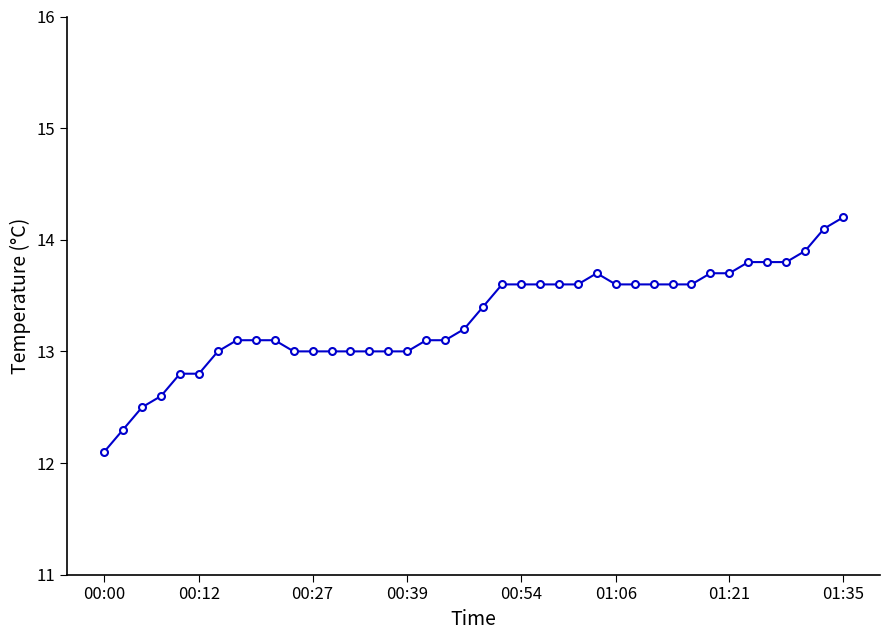

What is the difference between the maximum and minimum values?

2.1